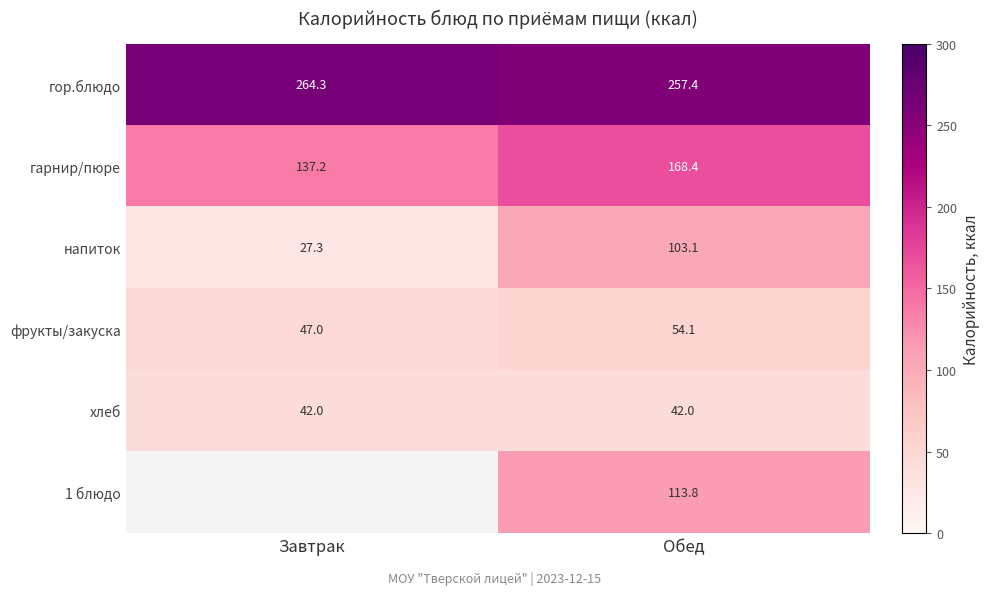

What is the sum of the хлеб values at Обед and Завтрак?

84.0